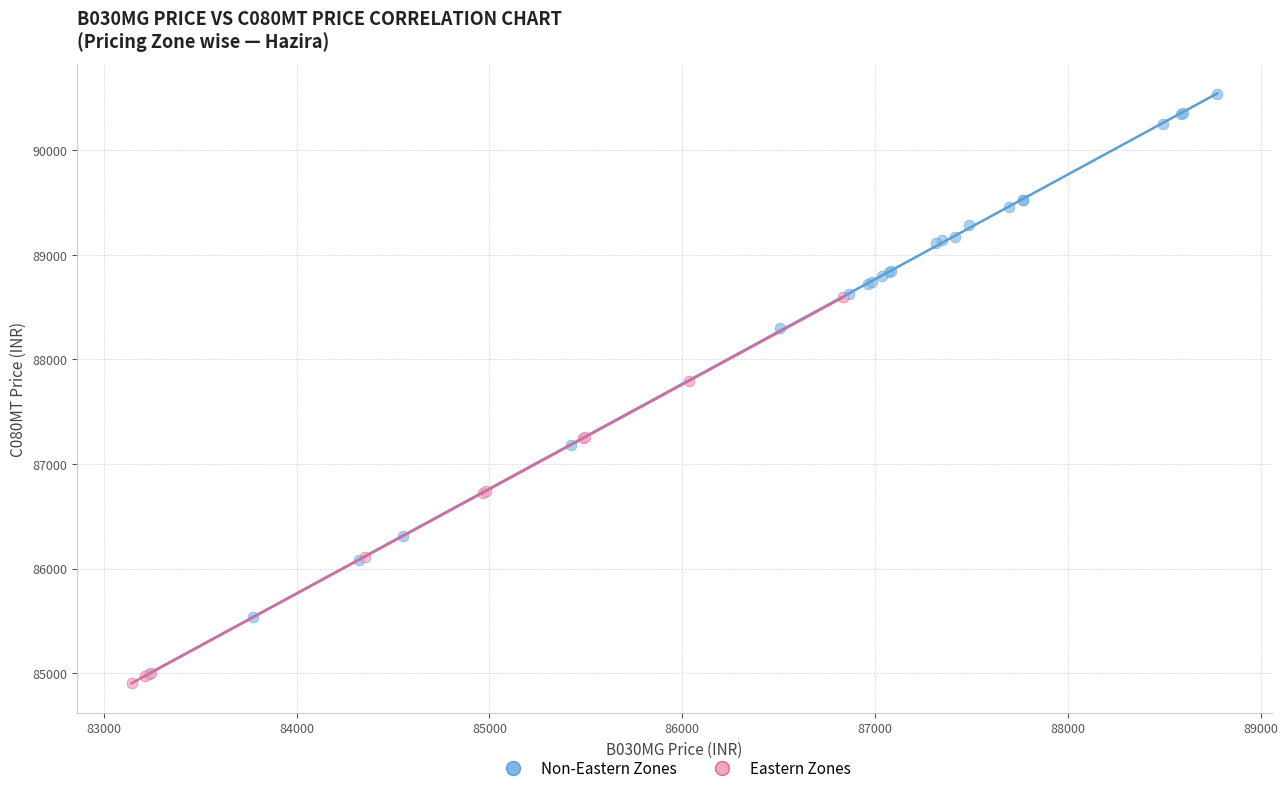

Which series reaches the maximum Y coordinate?

Non-Eastern Zones